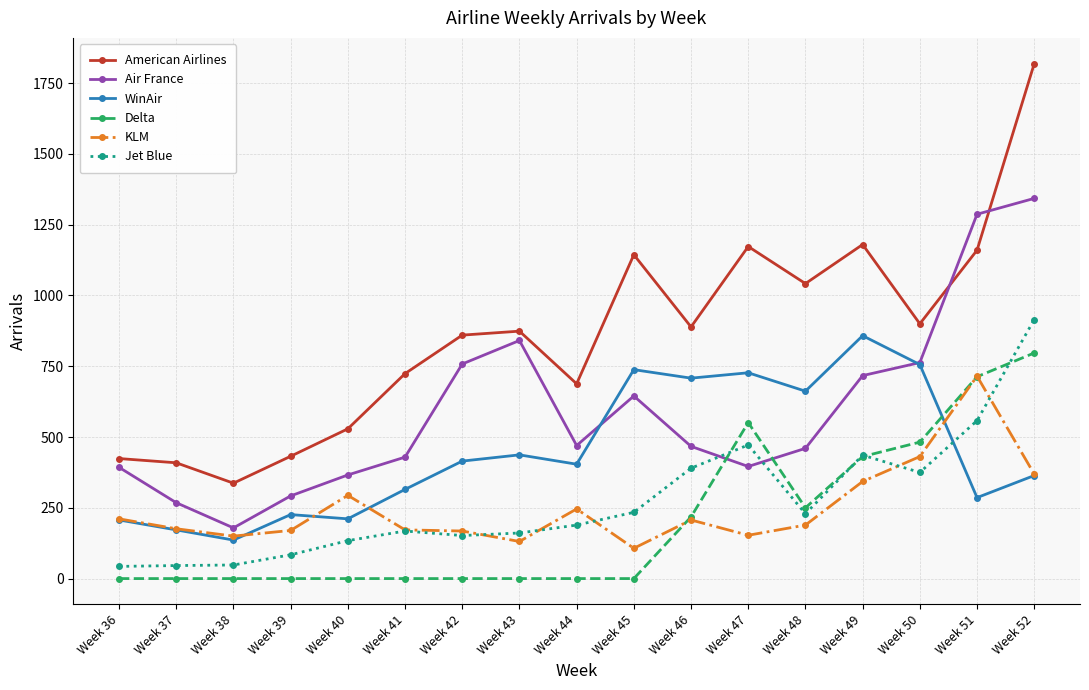

What is the total value across all series at Week 49?

3965